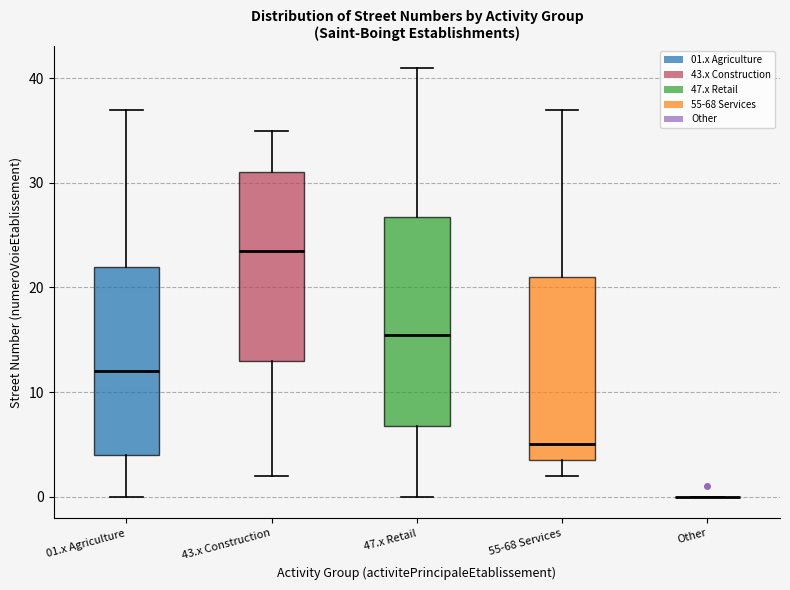

Reading left to right, transcribe this box plot: for each box, give where its median line is, the range the box spans, and where its two whiskers end, as read against the y-axis. The values are not printed on the chart, so give them approximately, as read against the axis.

01.x Agriculture: median 12, box 4 to 22, whiskers 0 to 37
43.x Construction: median 24, box 13 to 31, whiskers 2 to 35
47.x Retail: median 16, box 7 to 27, whiskers 0 to 41
55-68 Services: median 5, box 4 to 21, whiskers 2 to 37
Other: box collapsed to a line at 0, whiskers 0 to 0